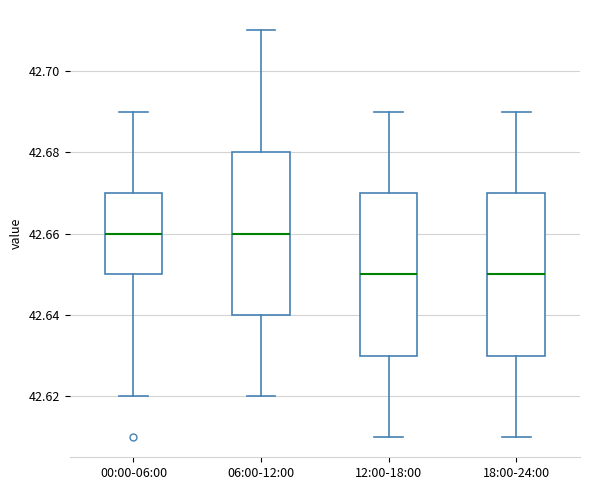

Reading left to right, transcribe this box plot: for each box, give where its median line is, the range the box spans, and where its two whiskers end, as read against the y-axis. The values are not printed on the chart, so give them approximately, as read against the axis.

00:00-06:00: median 42.66, box 42.65 to 42.67, whiskers 42.62 to 42.69
06:00-12:00: median 42.66, box 42.64 to 42.68, whiskers 42.62 to 42.71
12:00-18:00: median 42.65, box 42.63 to 42.67, whiskers 42.61 to 42.69
18:00-24:00: median 42.65, box 42.63 to 42.67, whiskers 42.61 to 42.69